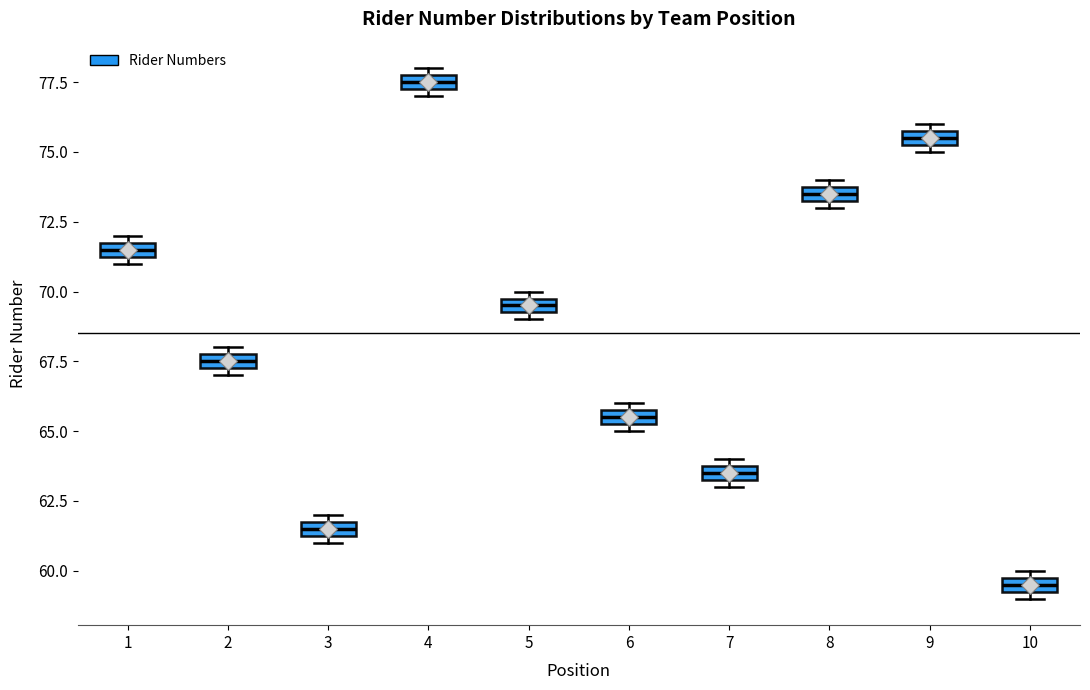

Which box has the lowest median line?

10